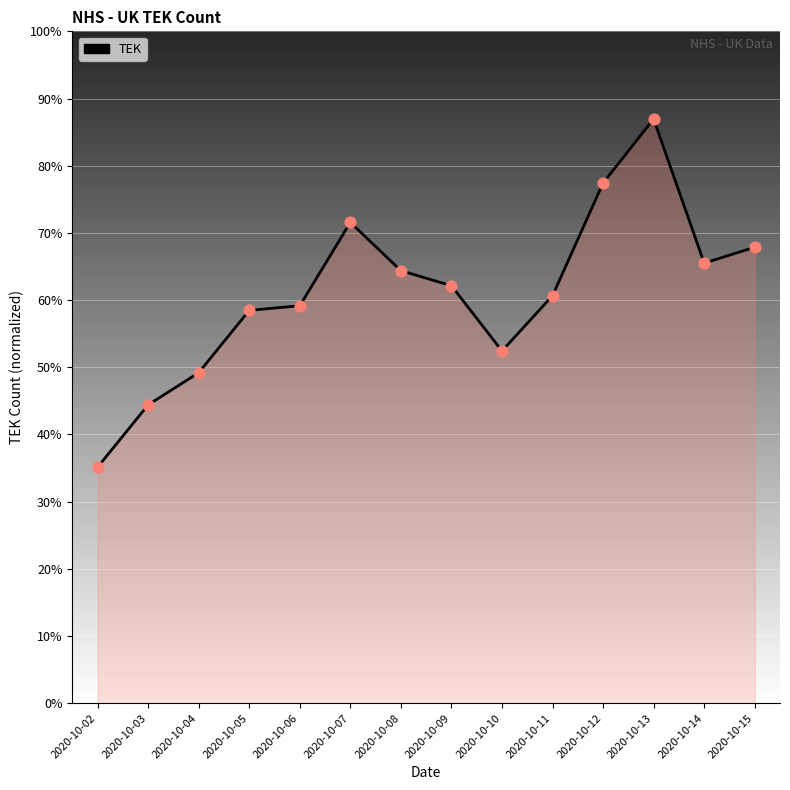

Which has a higher value, 2020-10-14 or 2020-10-10?

2020-10-14